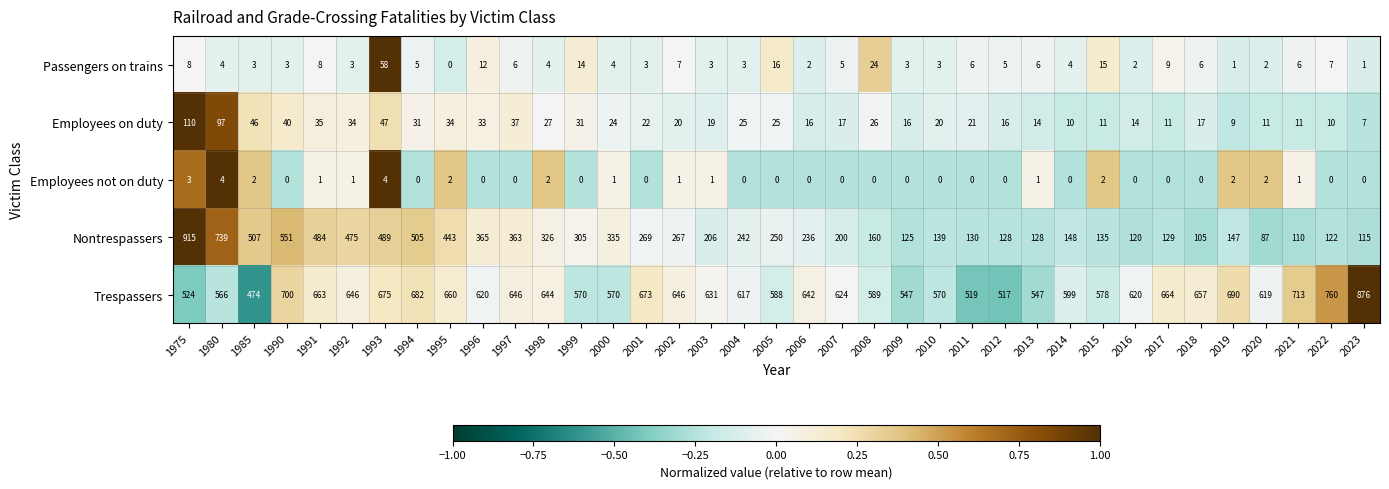

Which series has the largest range (max minus min)?

Nontrespassers